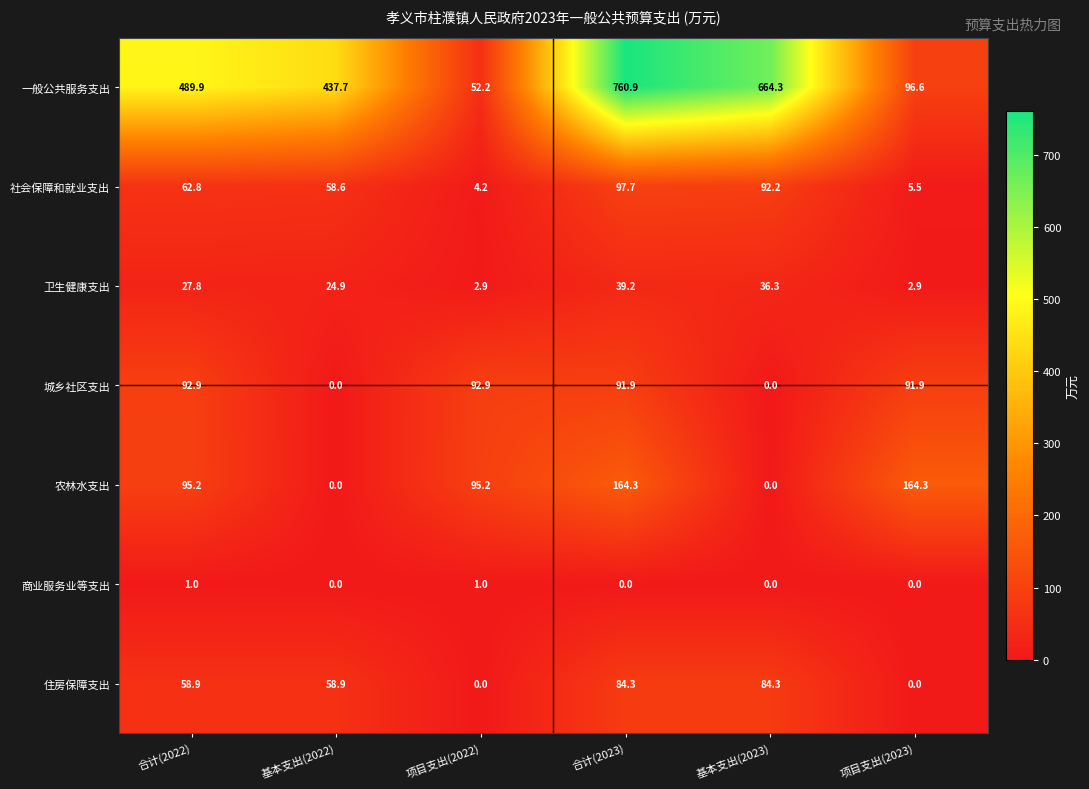

True or false: 社会保障和就业支出 has a value of 4.2 at 项目支出(2022).

True